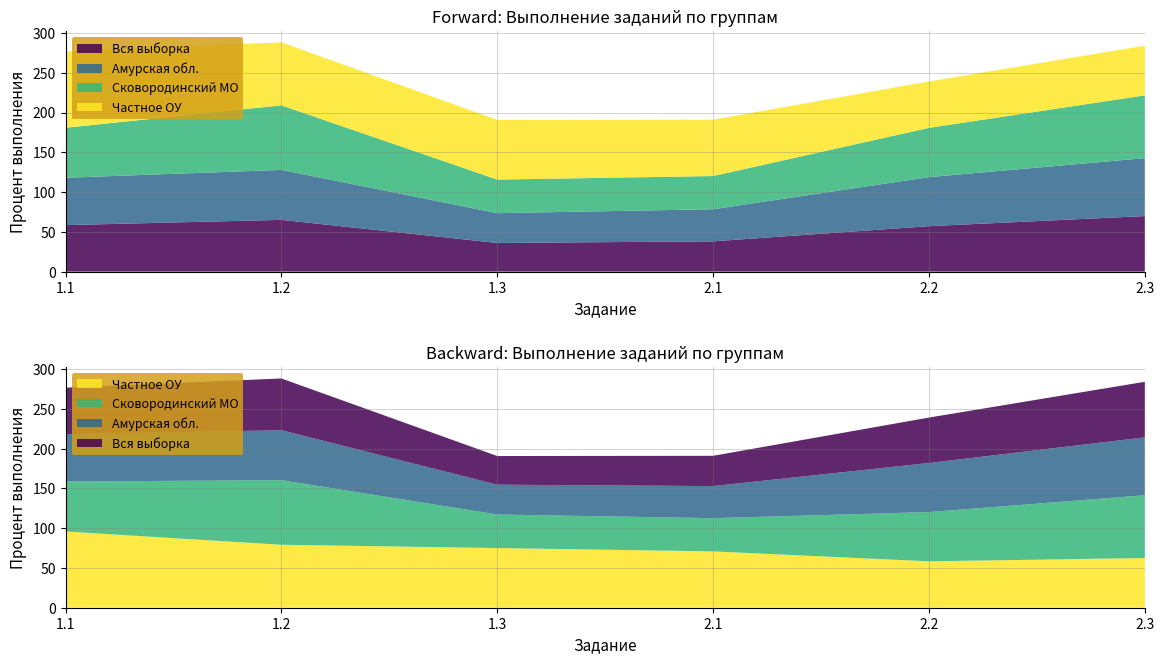

Reading left to right, transcribe all the data shown in this chart.

Вся выборка: 1.1=58.5	1.2=65.1	1.3=36.0	2.1=38.0	2.2=57.1	2.3=69.8
Амурская обл.: 1.1=59.5	1.2=62.8	1.3=37.5	2.1=40.4	2.2=61.7	2.3=72.8
Сковородинский МО: 1.1=62.8	1.2=81.2	1.3=42.2	2.1=41.7	2.2=61.9	2.3=78.9
Частное ОУ: 1.1=95.8	1.2=79.2	1.3=75.0	2.1=70.8	2.2=58.3	2.3=62.5